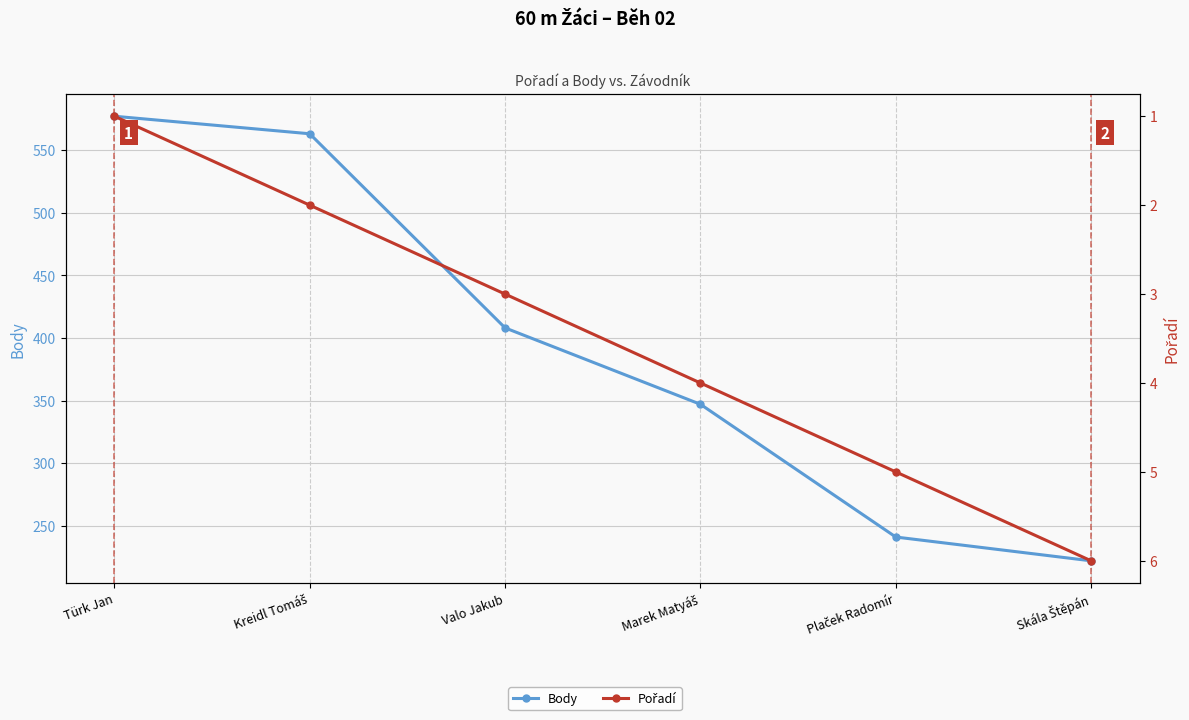

Read the Body value at Skála Štěpán, to the nearest 10.

220